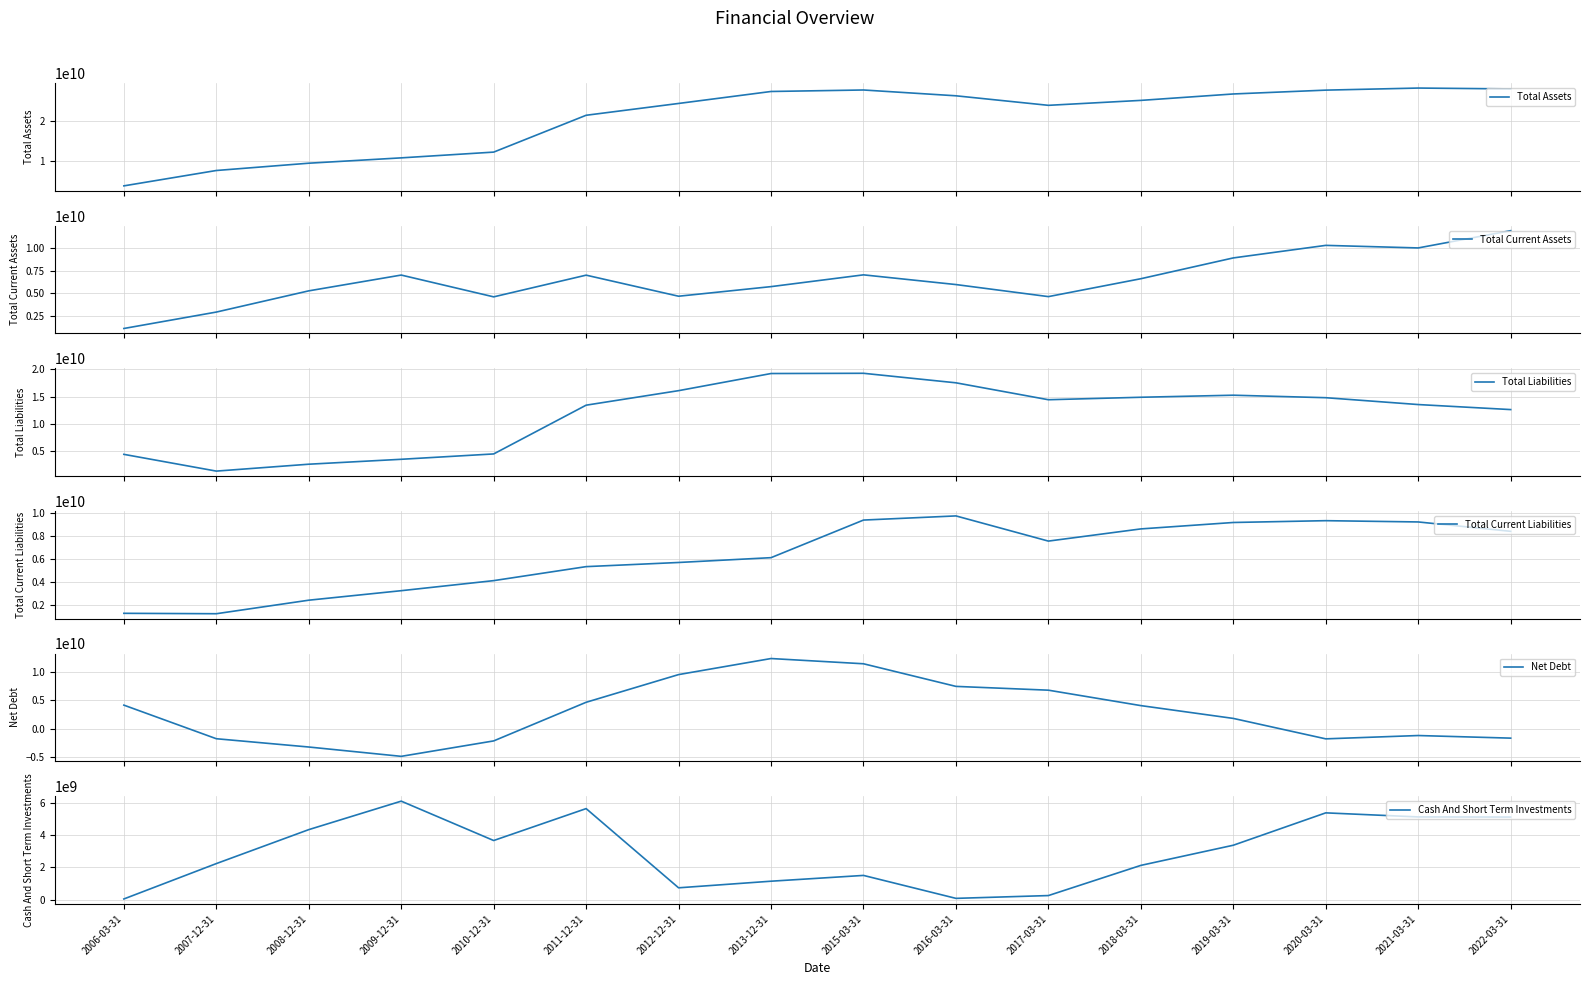

Where is Total Current Assets nearest to the value 6514557000?

2018-03-31